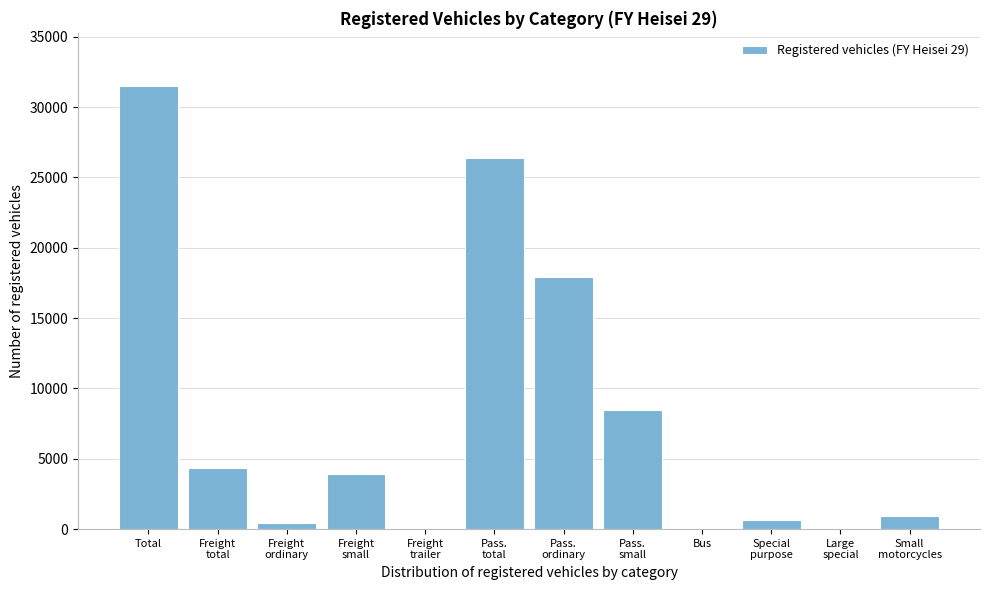

What is the sum of all values?

94688